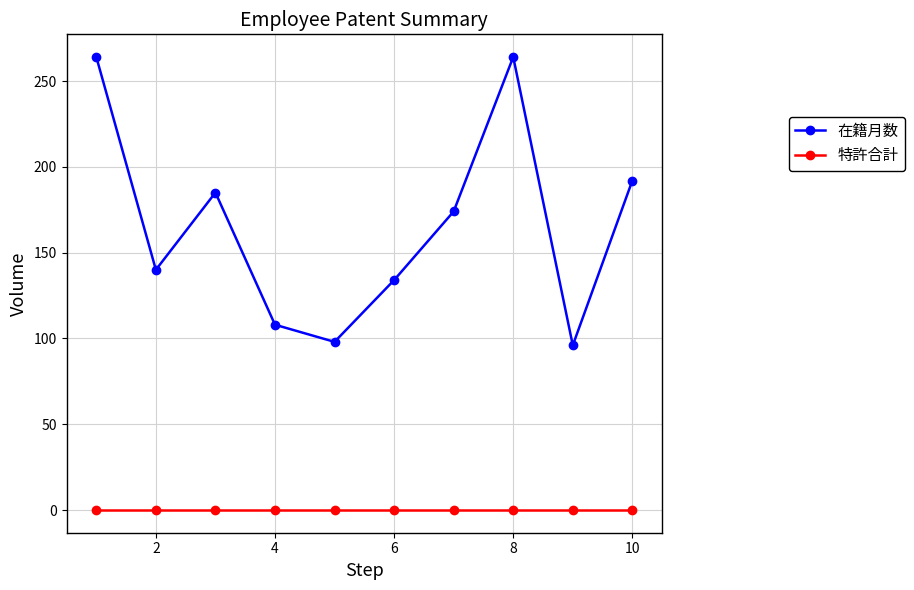

True or false: 在籍月数 has more than 0 interior local peaks.

True